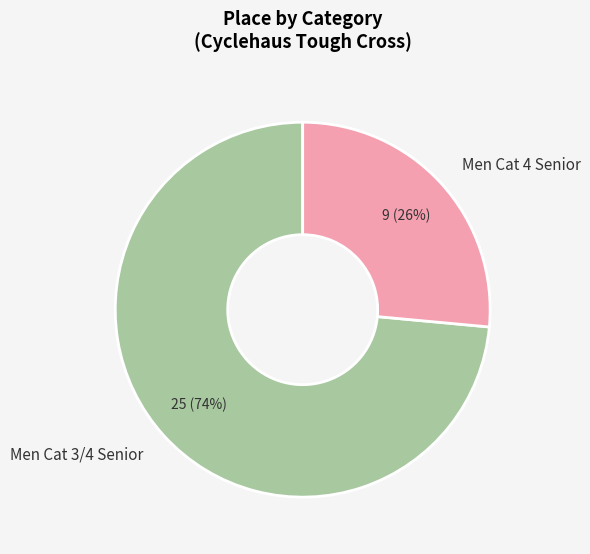

To the nearest percent, what is the combined percentage of Men Cat 3/4 Senior and Men Cat 4 Senior?

100%